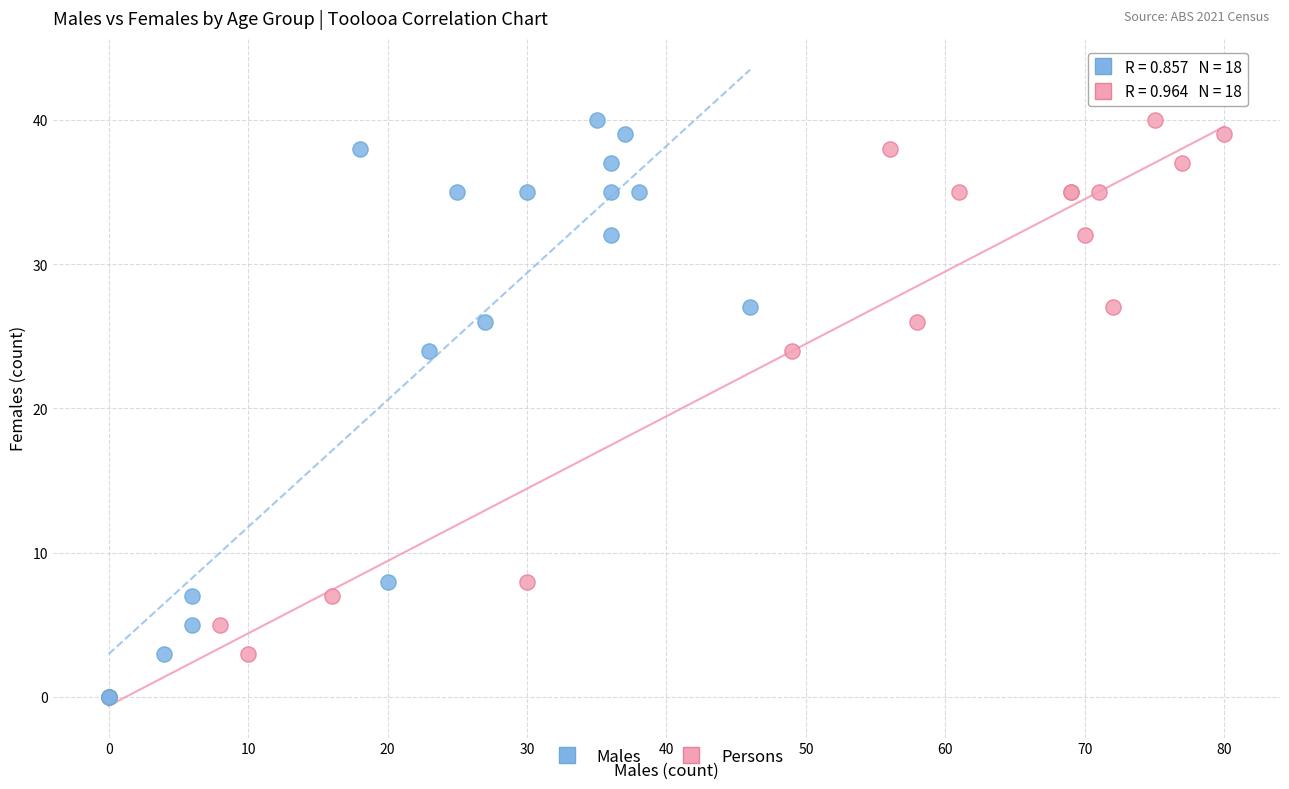

What are all the series names shown in the legend?

Males, Persons